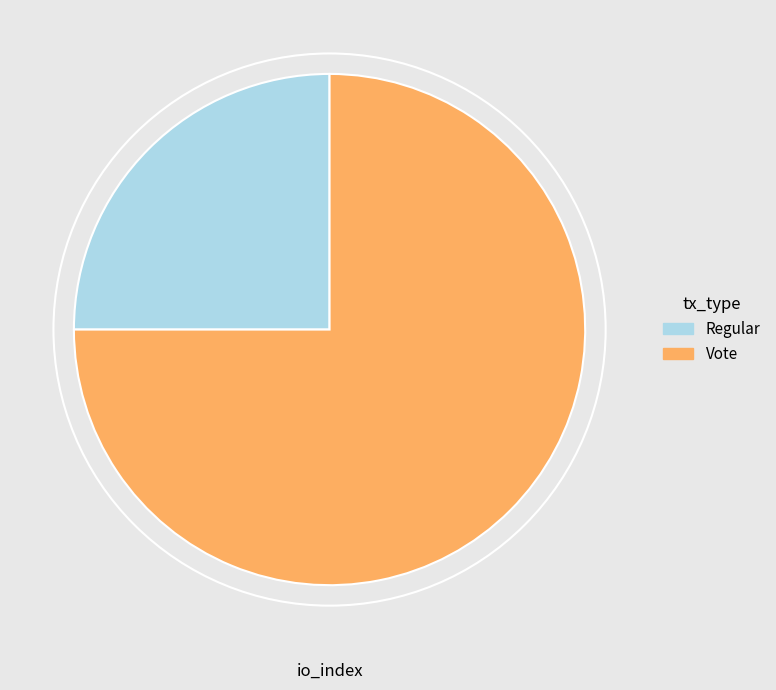

Rank the categories by value from highest to lowest.

Vote, Regular